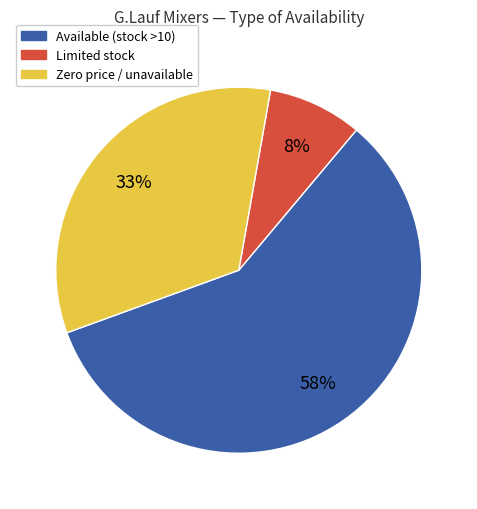

Is there a majority slice in this chart?

Yes